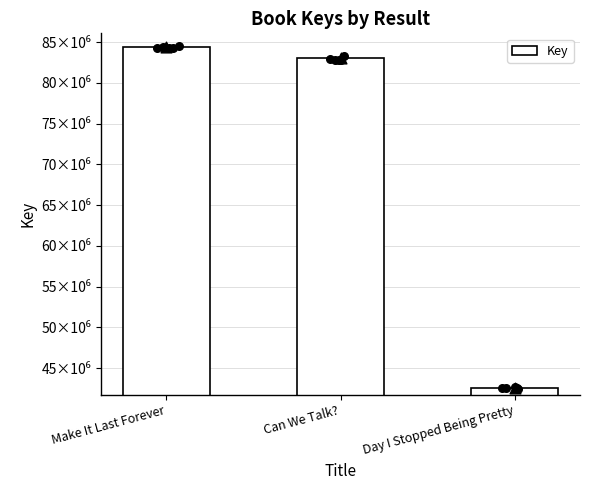

What is the change in value from Make It Last Forever to Day I Stopped Being Pretty?

-41820510